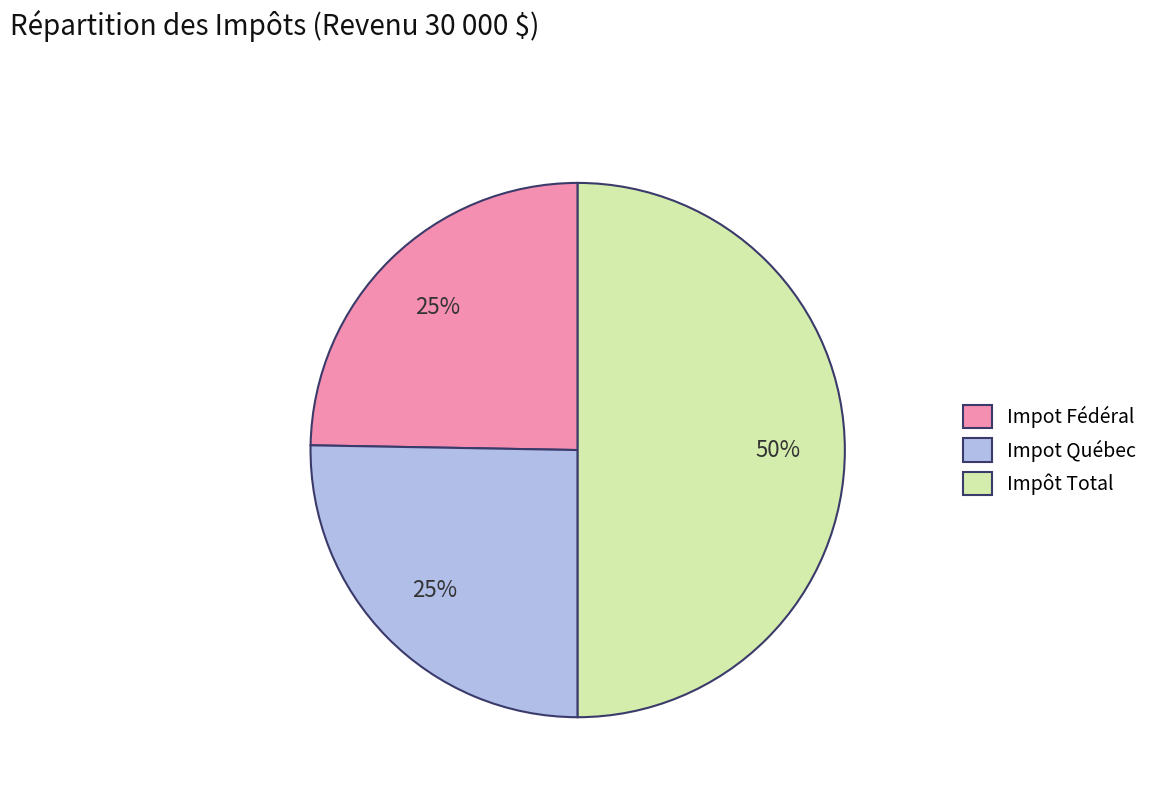

Does Impot Québec represent more than half of the total?

No